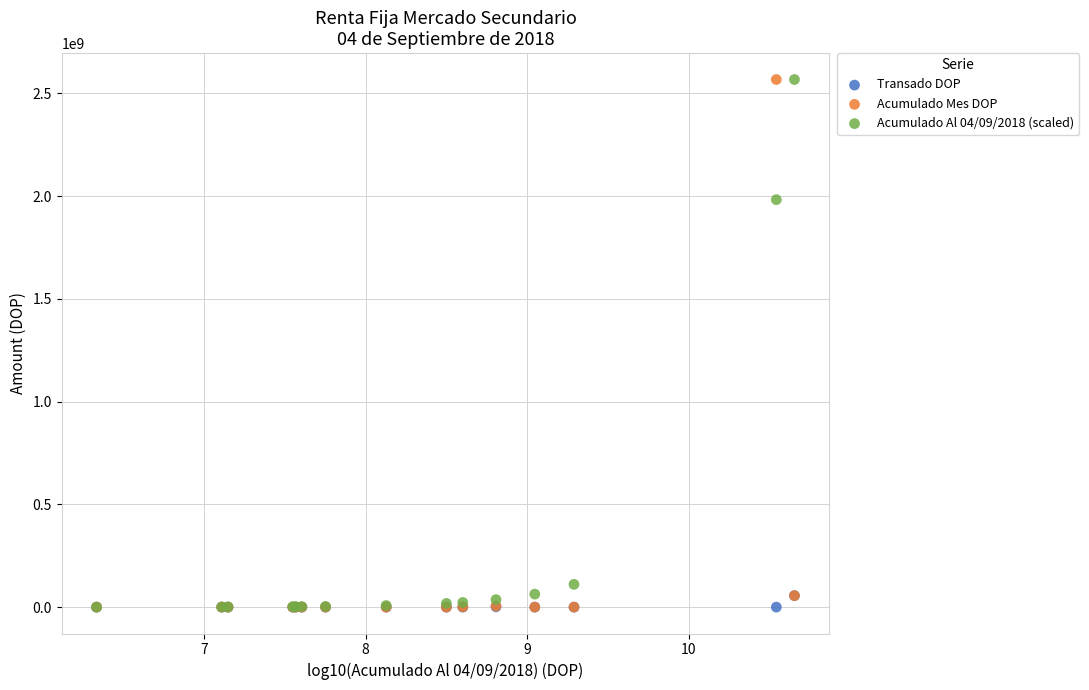

Across all series, what Y value is closest to 1283930312?

1983065745.2